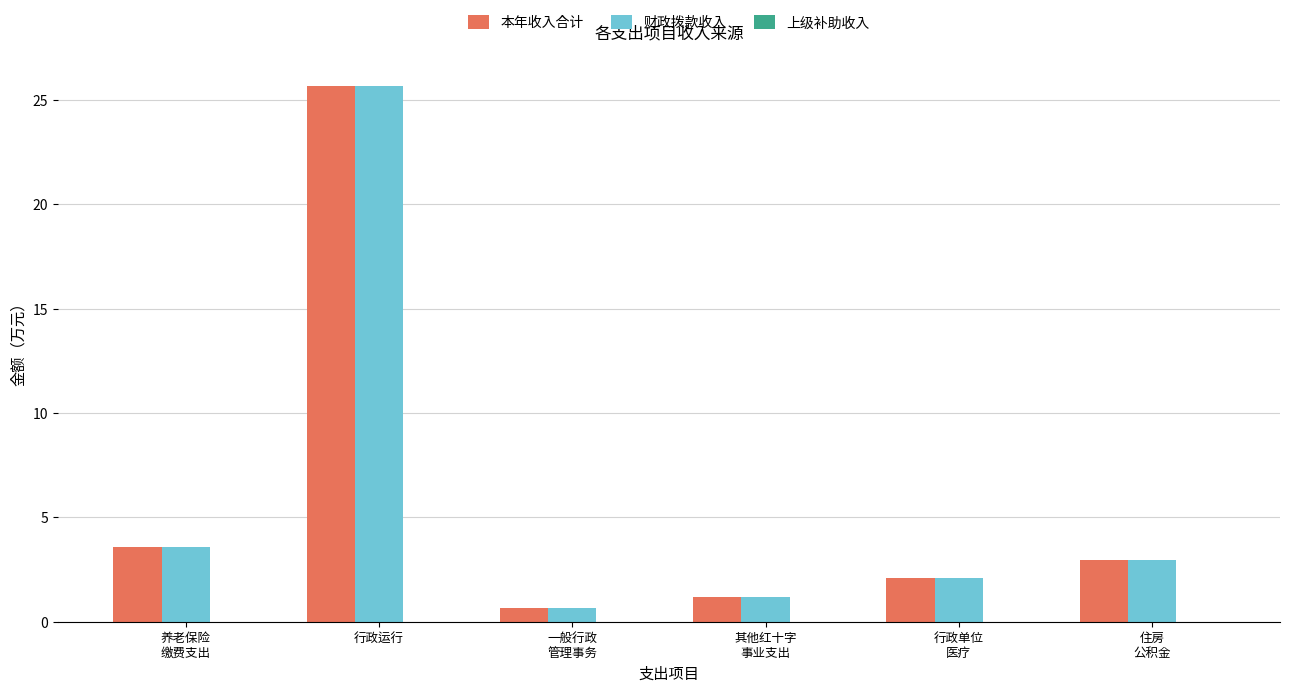

Read the 本年收入合计 value at 养老保险
缴费支出.

3.6